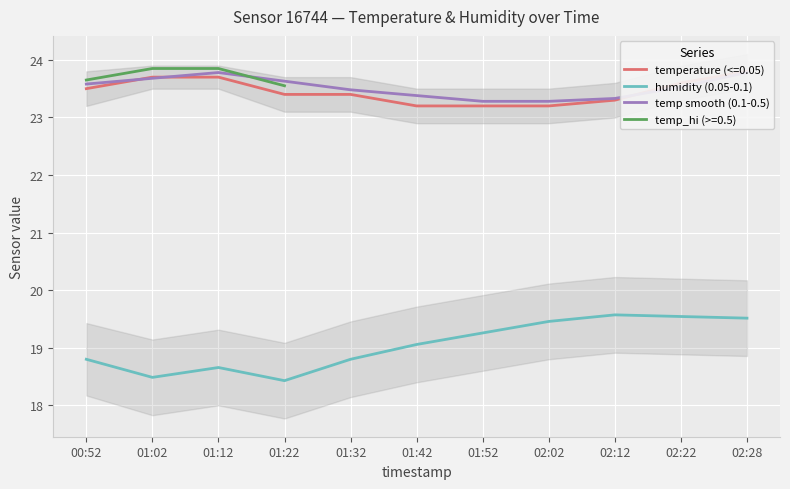

Which series changed the most between 01:02 and 01:42?

humidity (0.05-0.1)